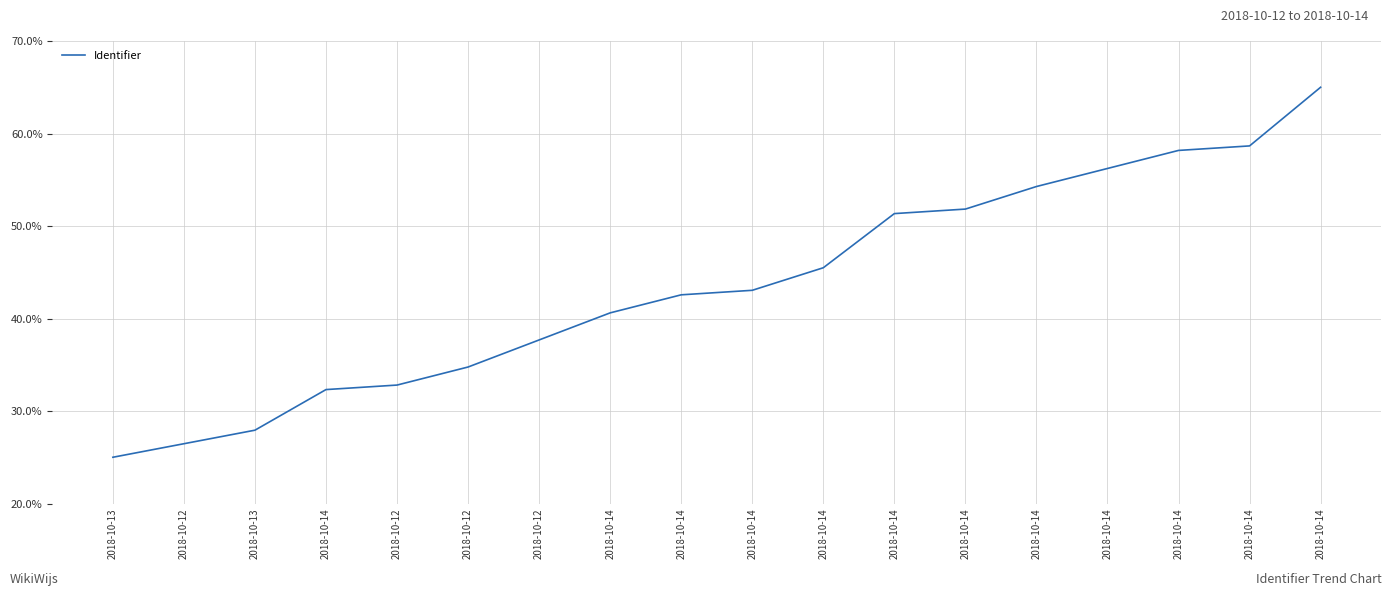

What is the label of the 17th point from the right?

2018-10-12